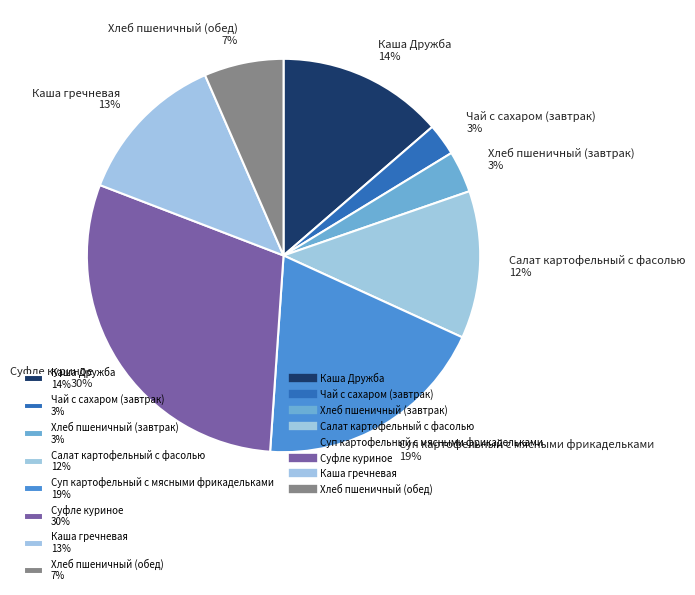

True or false: Суп картофельный с мясными фрикадельками 19% accounts for 19% of the total.

True